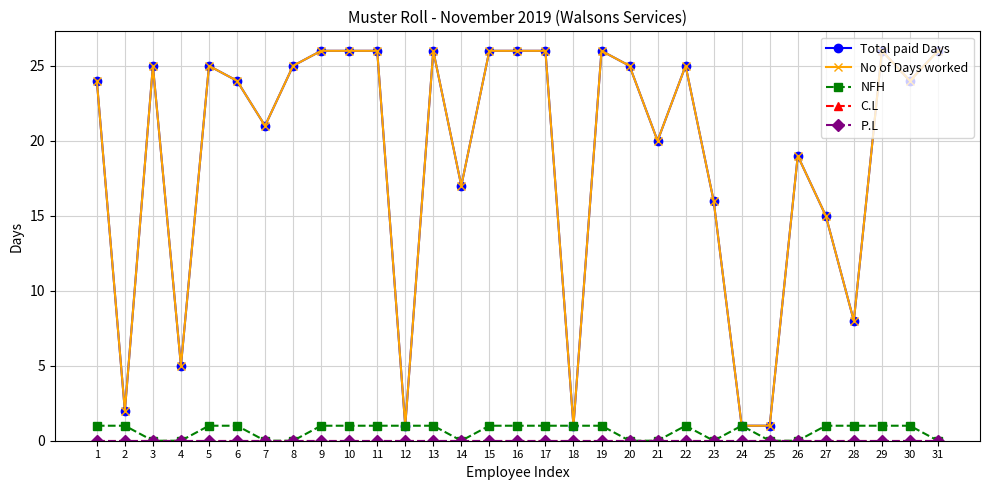

Is this an area chart (filled region under the line)?

No